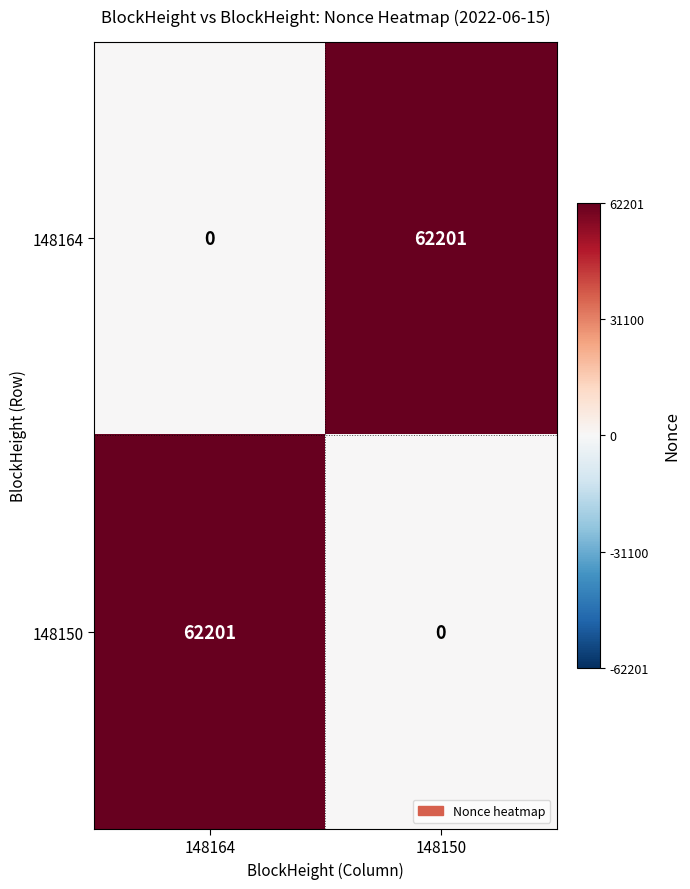

What is the spread (max minus min) of values at 148164?

62201